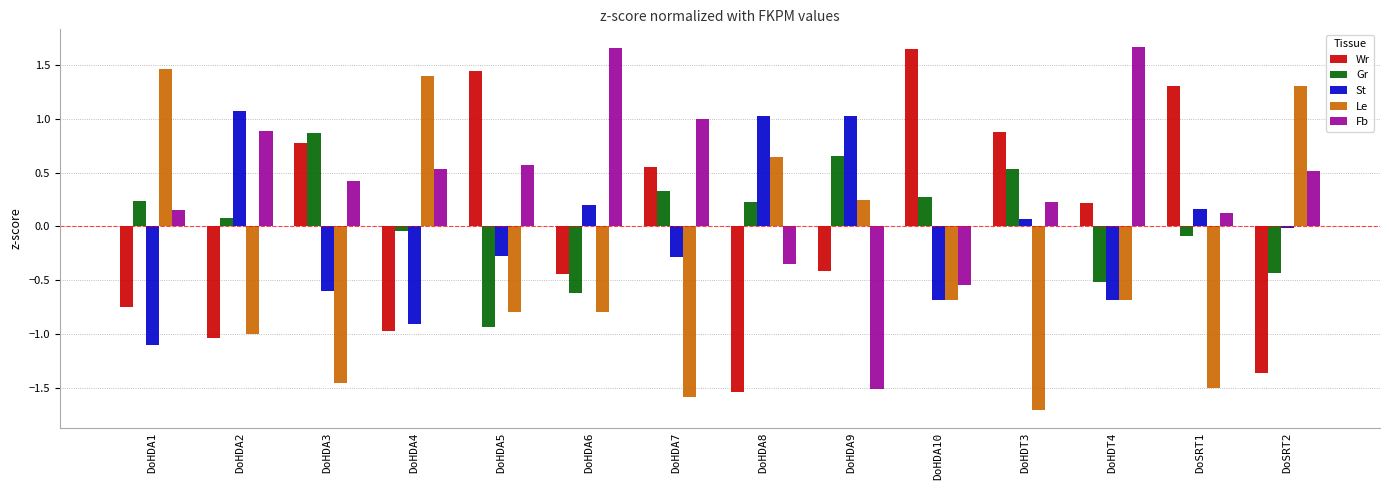

Is the value of Wr at DoHDA3 greater than the value of Le at DoHDA1?

No